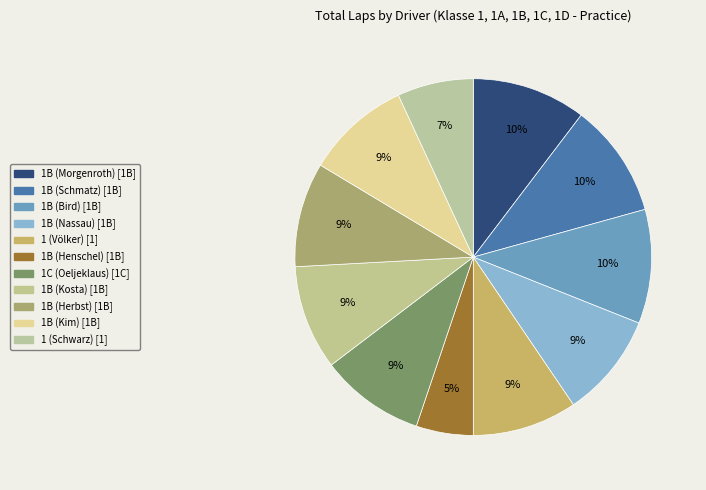

To the nearest percent, what percentage of the pie is 1B (Kosta)?

9%